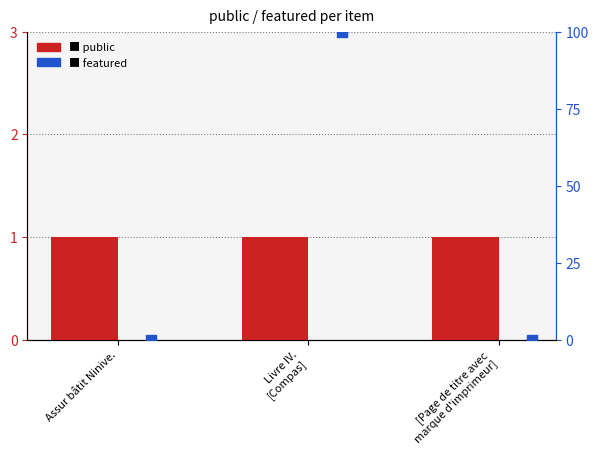

Which series has the widest spread of Y values?

featured